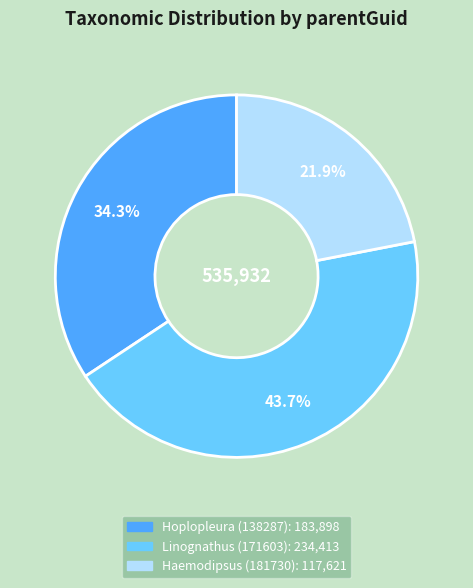

Is there a majority slice in this chart?

No